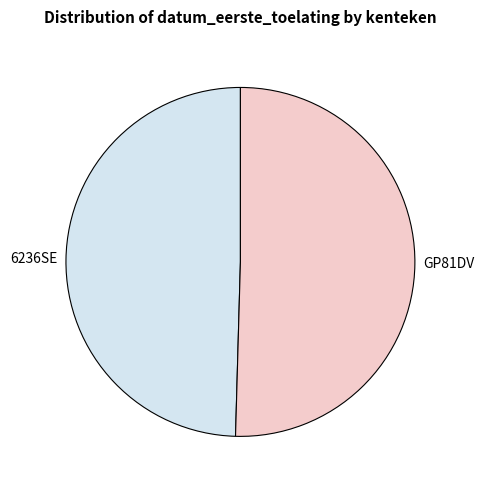

What is the ratio of the value at GP81DV to the value at 6236SE?

1.0